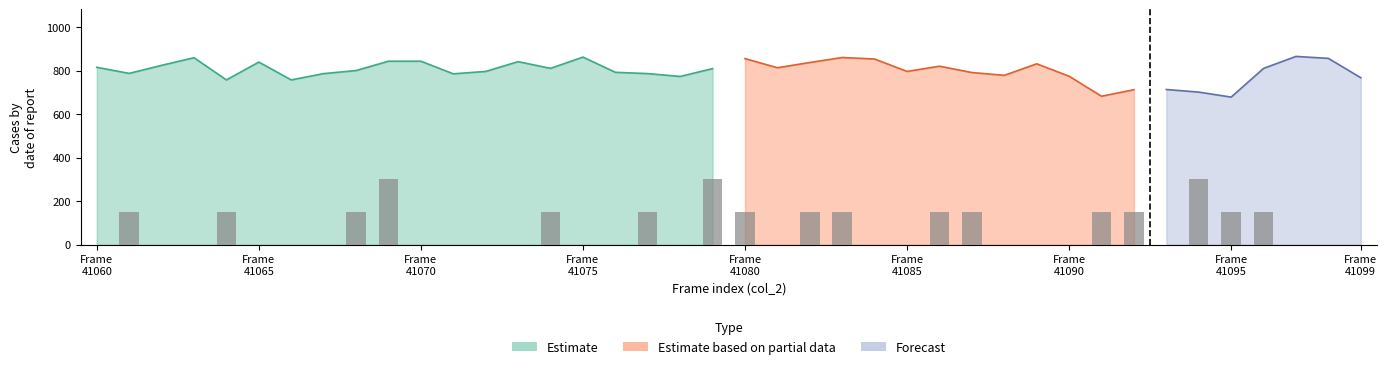

What is the maximum value for Estimate based on partial data?

865